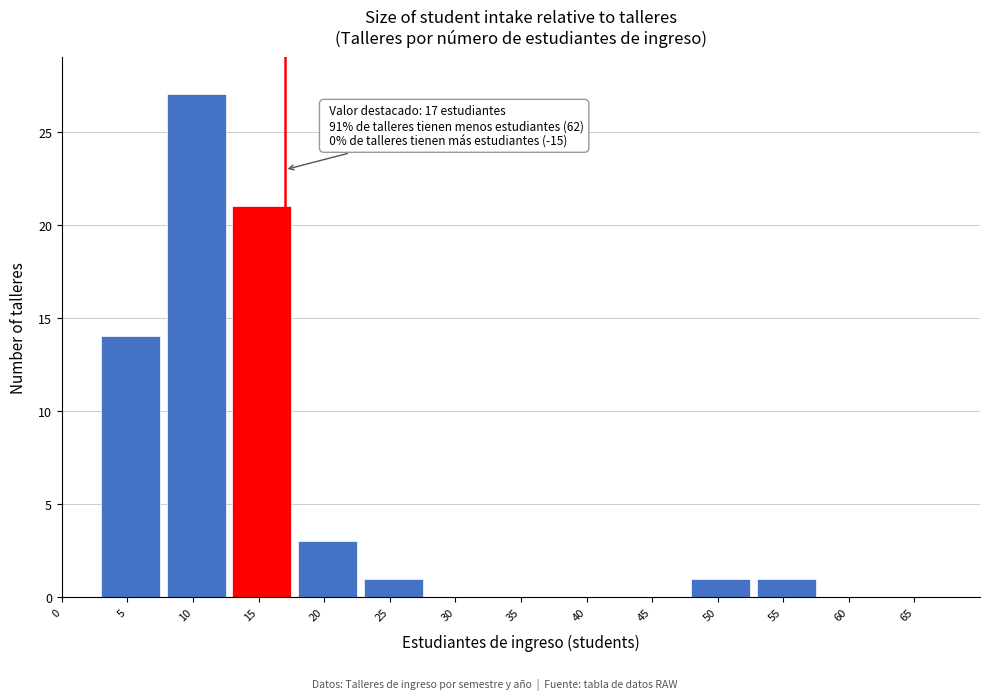

Reading right to left, list all the values displayed in this chart.

65=0	60=0	55=1	50=1	45=0	40=0	35=0	30=0	25=1	20=3	15=21	10=27	5=14	0=0